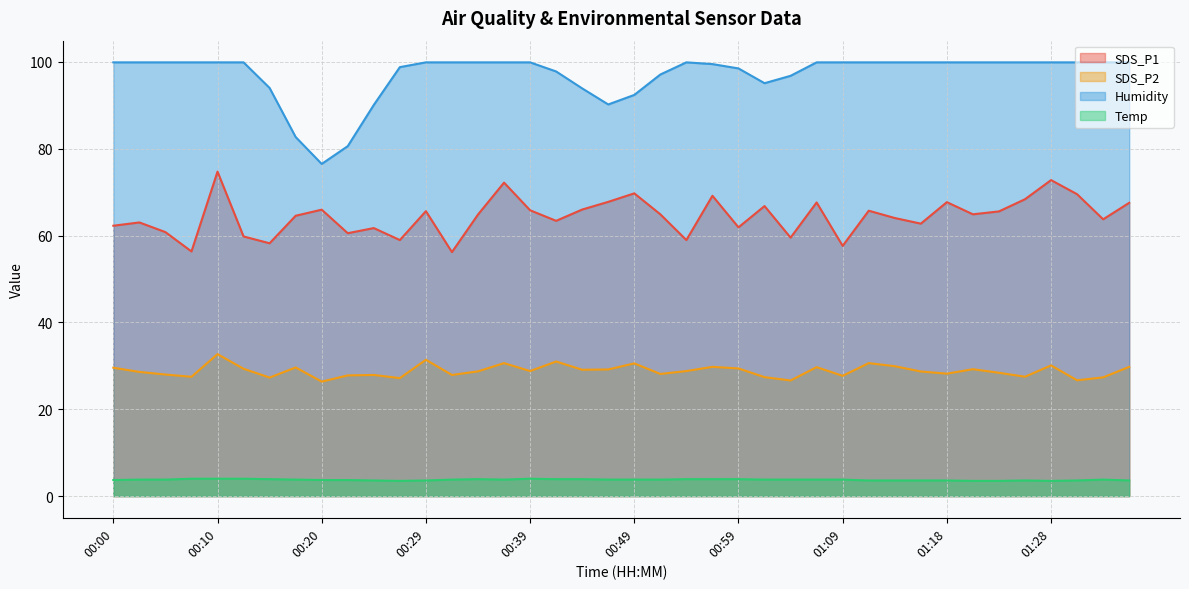

How many interior local peaks does the SDS_P1 series have?

13